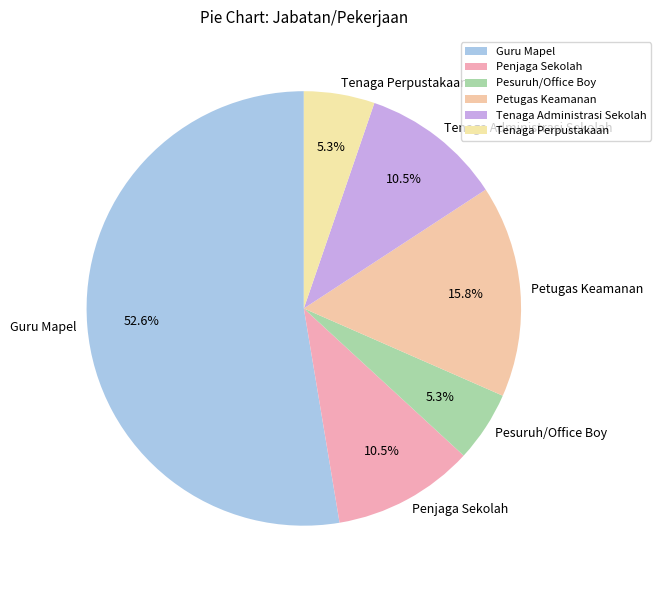

Is the sum of Tenaga Administrasi Sekolah and Pesuruh/Office Boy greater than half?

No